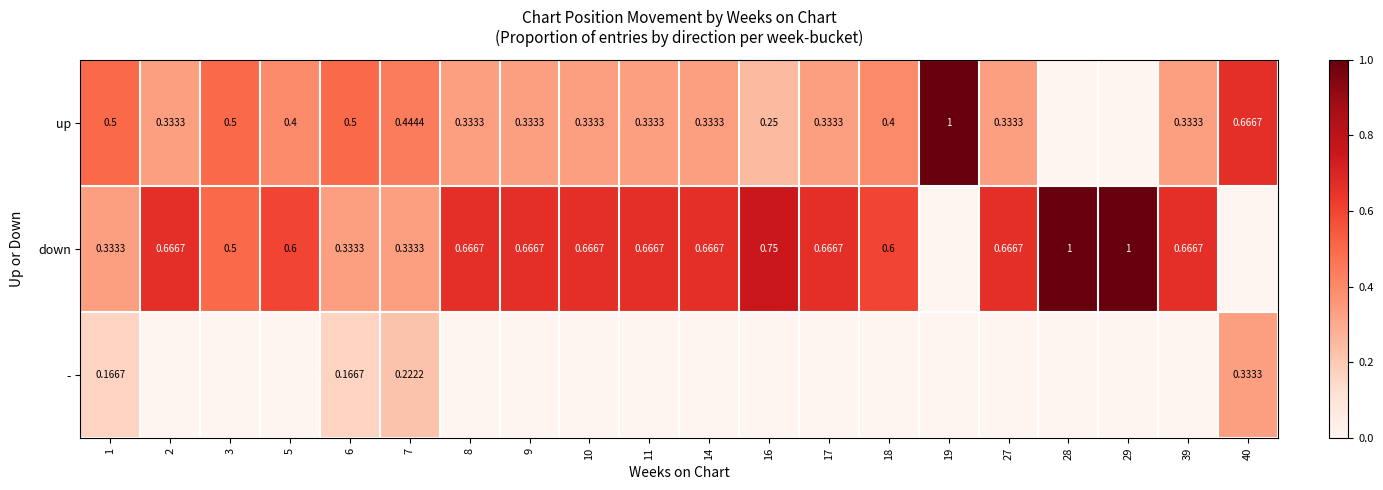

Rank the series at 7 from highest to lowest value.

up, down, -